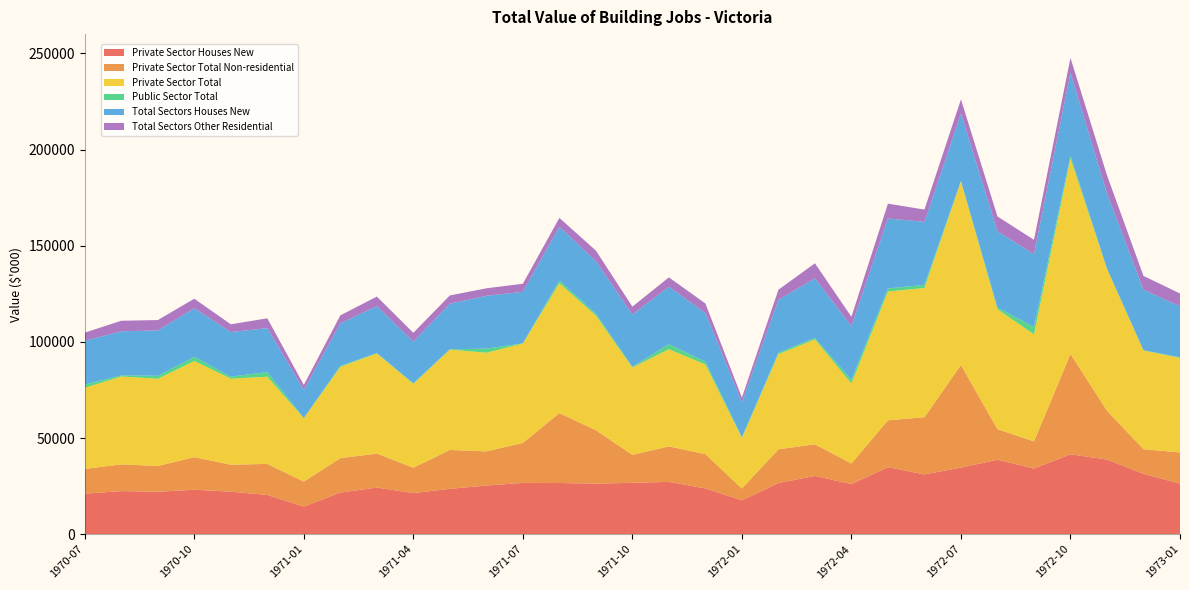

Reading left to right, transcribe all the data shown in this chart.

Private Sector Houses New: 21075	22414	22072	23140	22115	20439	14345	21662	24252	21388	23591	25316	26691	26645	26283	26736	27213	23834	17616	26612	30325	26081	34836	31087	34668	38707	34137	41568	38826	31407	26287
Private Sector Total Non-residential: 12879	13908	13396	16928	14021	16141	13029	17888	17683	13184	20226	17775	20798	36329	27798	14536	18454	17817	6147	17548	16435	10688	24408	29746	53350	15940	14118	52218	25406	12796	16240
Private Sector Total: 42226	45711	45387	50005	44775	45308	32926	47466	52107	43600	52199	51273	51700	67585	59589	45419	50549	46604	26262	49446	54558	41628	66972	67226	95480	62355	55670	101566	73744	51368	49180
Public Sector Total: 1688	531	1535	2139	1039	2418	175	500	151	298	147	2146	79	1337	1013	385	2627	1466	451	818	720	1860	1560	1636	251	910	3807	1486	173	77	273
Total Sectors Houses New: 22763	22945	23607	25279	23154	22857	14520	22162	24403	21686	23738	27462	26770	27982	27296	27121	29840	25300	18067	27430	31045	27941	36396	32723	34919	39617	37944	43054	38999	31484	26560
Total Sectors Other Residential: 4189	5485	5364	4967	4054	5103	2613	4111	4985	4581	4267	3903	4211	4611	5508	4147	4882	4953	2499	5286	7798	4859	7728	6390	7462	7708	7415	7780	9512	7165	6653